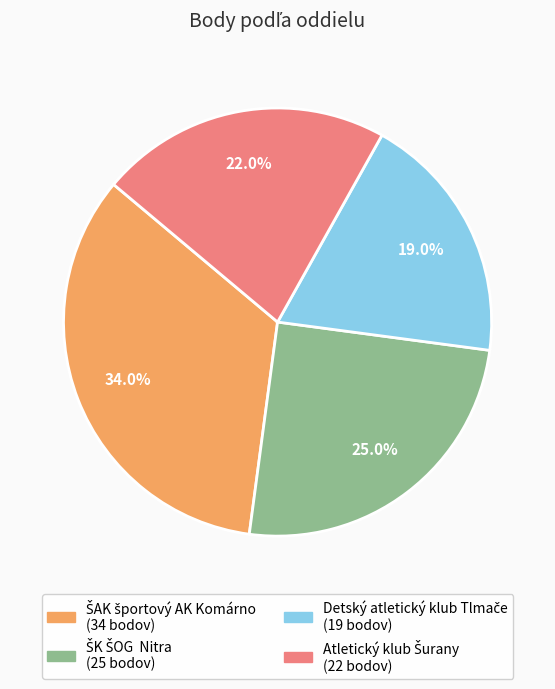

Does any single category account for the majority?

No